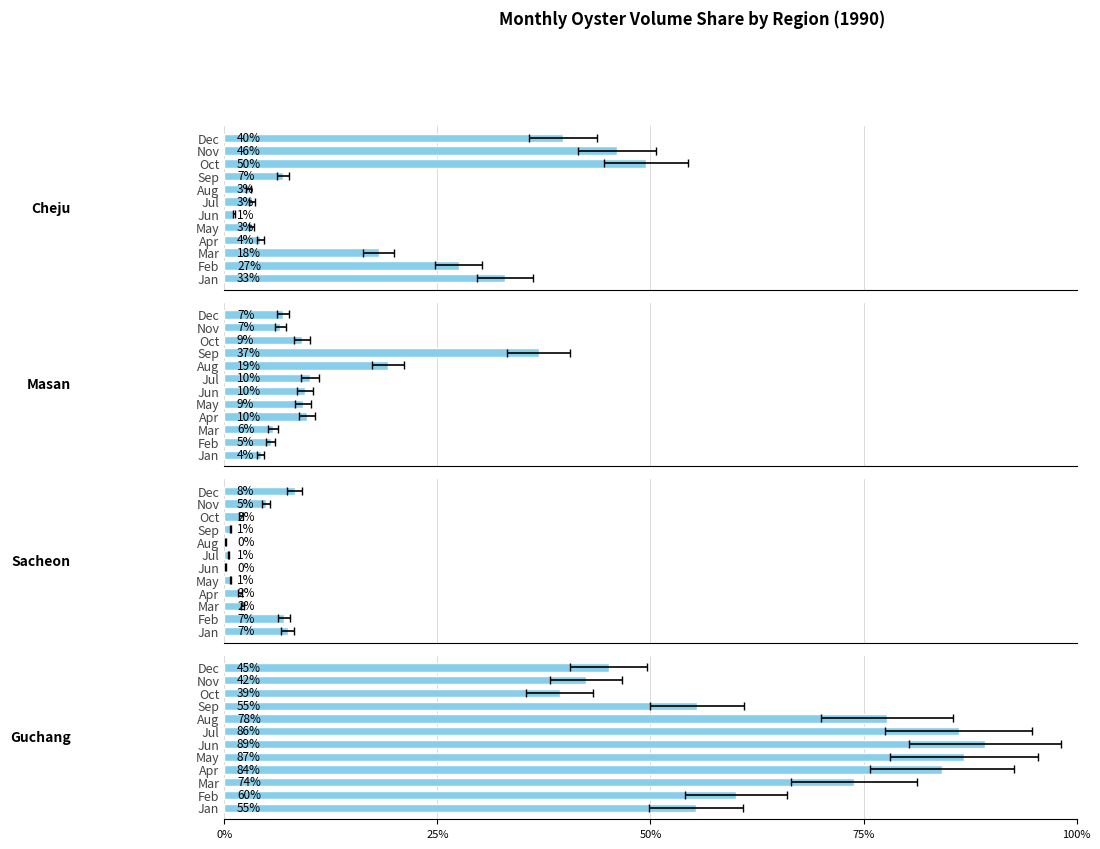

Read the Sacheon value at Feb.

7.0